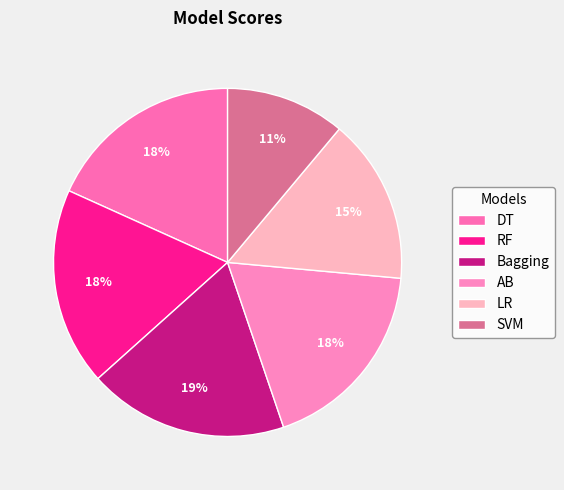

Count the number of slices in the pie.

6